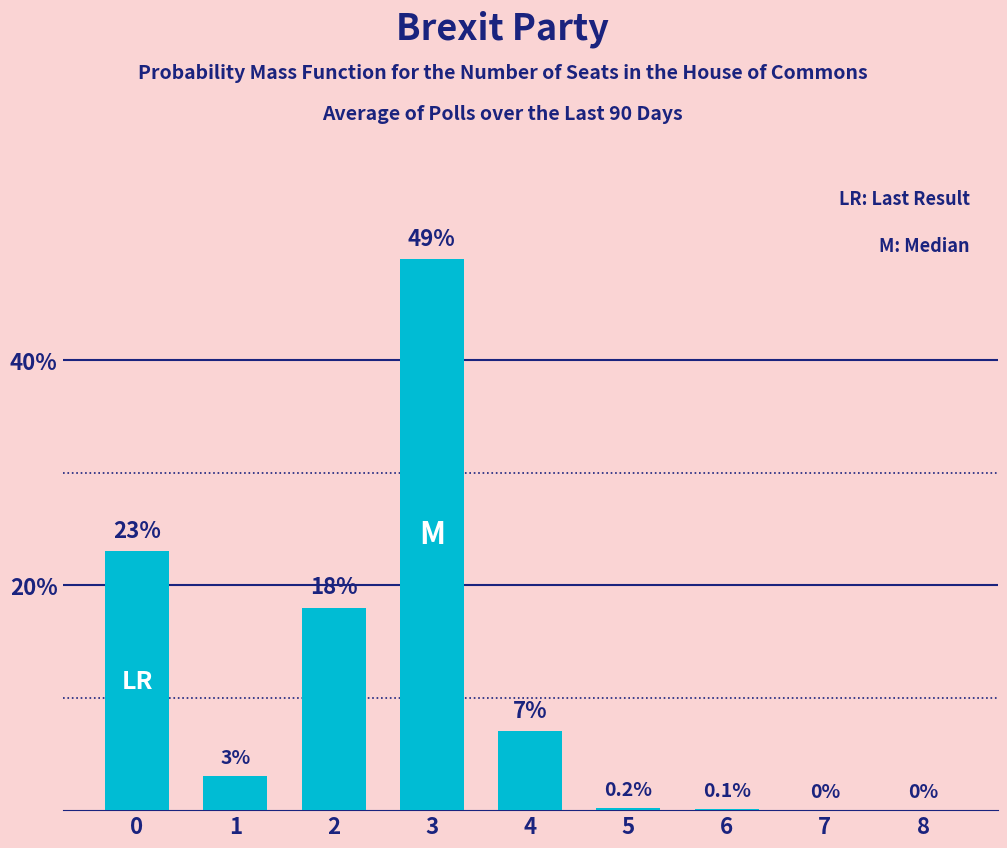

At which category does the chart reach its peak across all series?

3